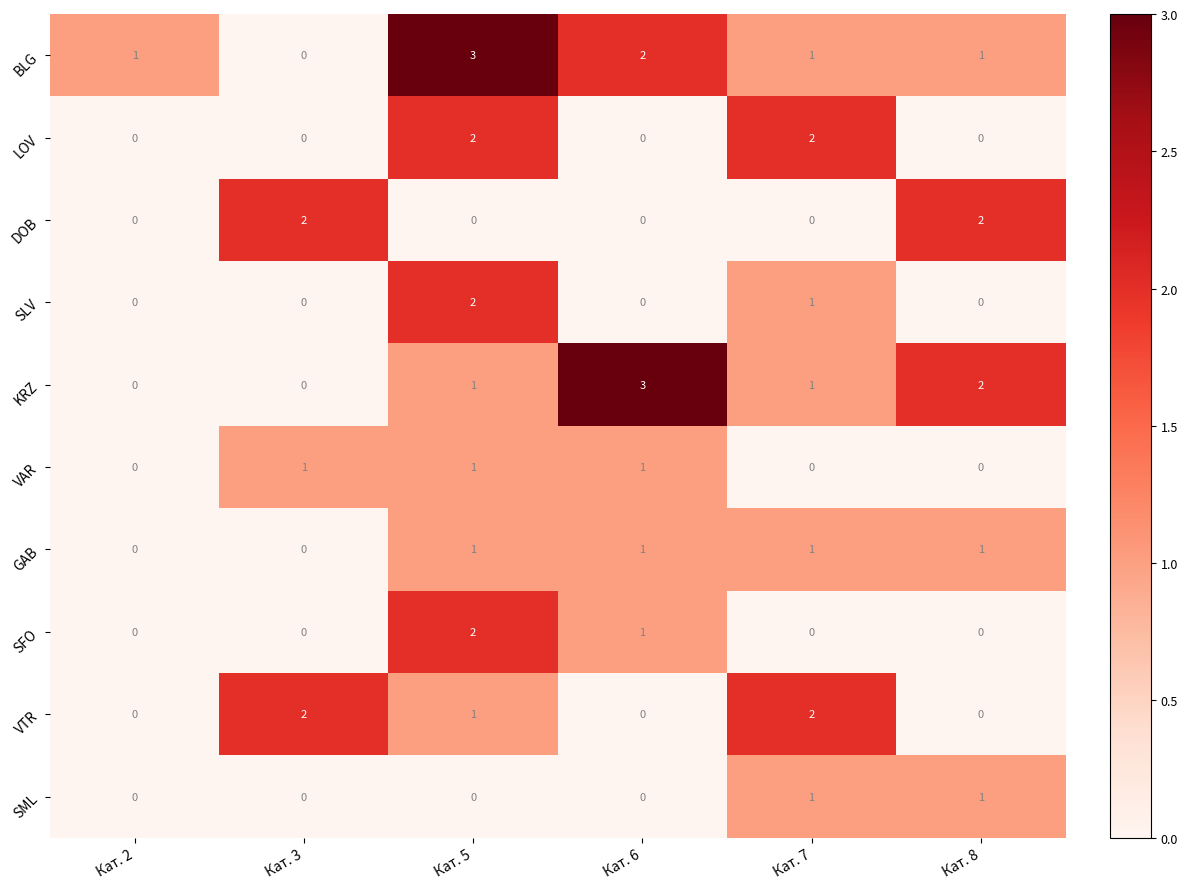

What is the approximate value of KRZ at Кат. 6?

3